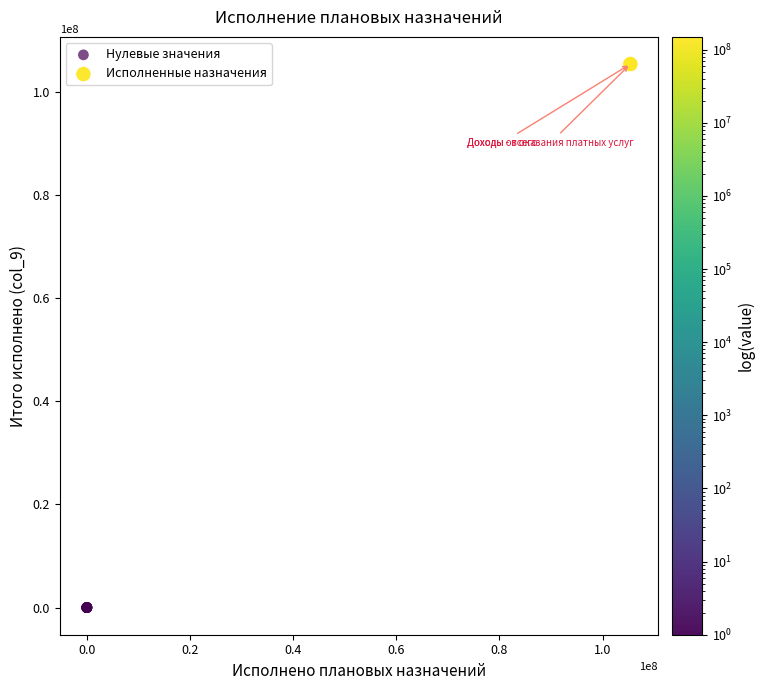

Which series contains the lowest Y value?

Нулевые значения